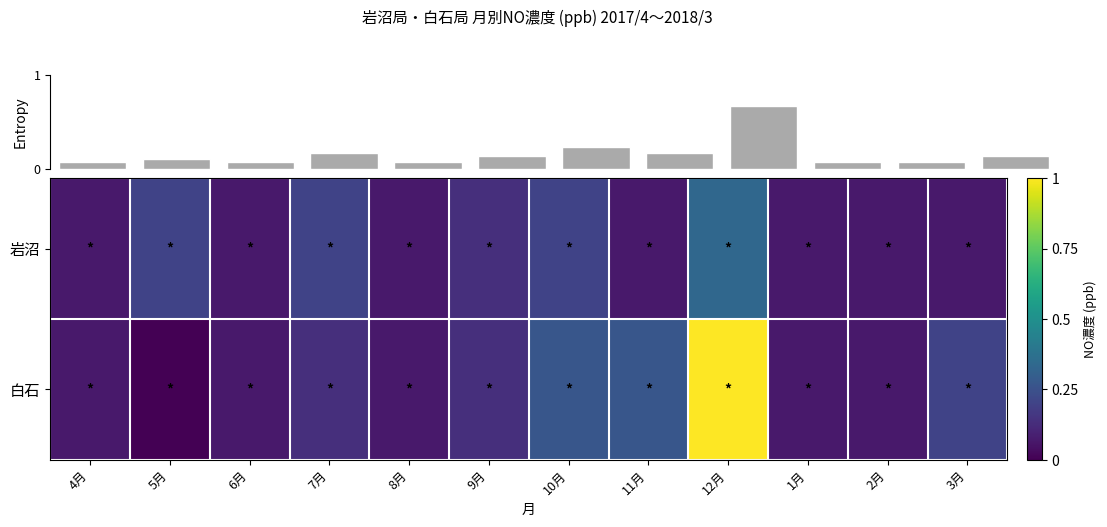

Reading left to right, what are all the values shown in this chart?

岩沼: 4月=0.1	5月=0.2	6月=0.1	7月=0.2	8月=0.1	9月=0.1	10月=0.2	11月=0.1	12月=0.3	1月=0.1	2月=0.1	3月=0.1
白石: 4月=0.1	5月=0.0	6月=0.1	7月=0.1	8月=0.1	9月=0.1	10月=0.3	11月=0.3	12月=1.0	1月=0.1	2月=0.1	3月=0.2